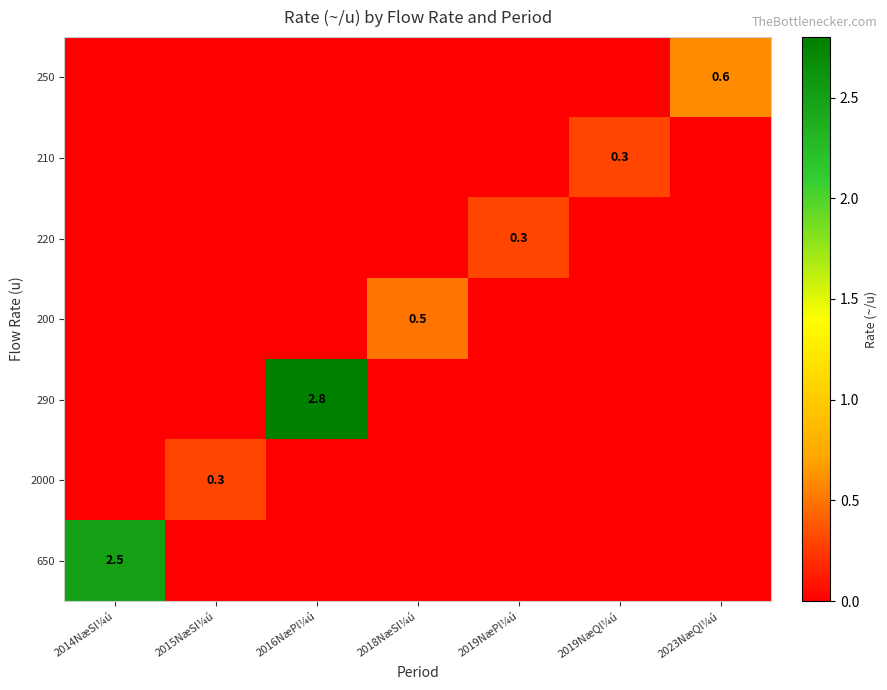

Where is 250 nearest to the value 0?

2014NæSl¼ú